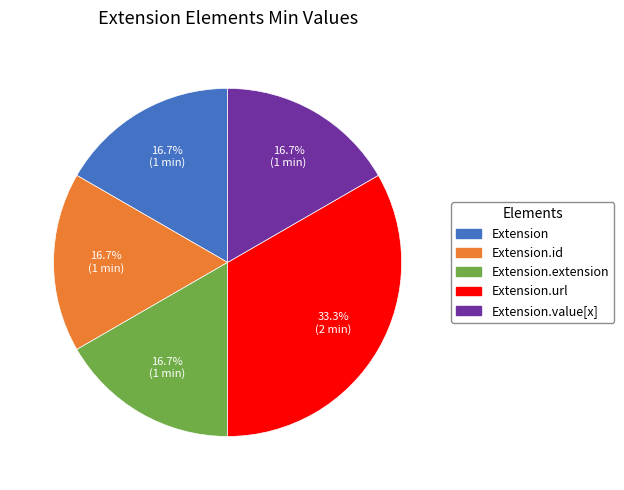

Approximately how many times larger is the value at Extension.url compared to Extension.extension?

2.0